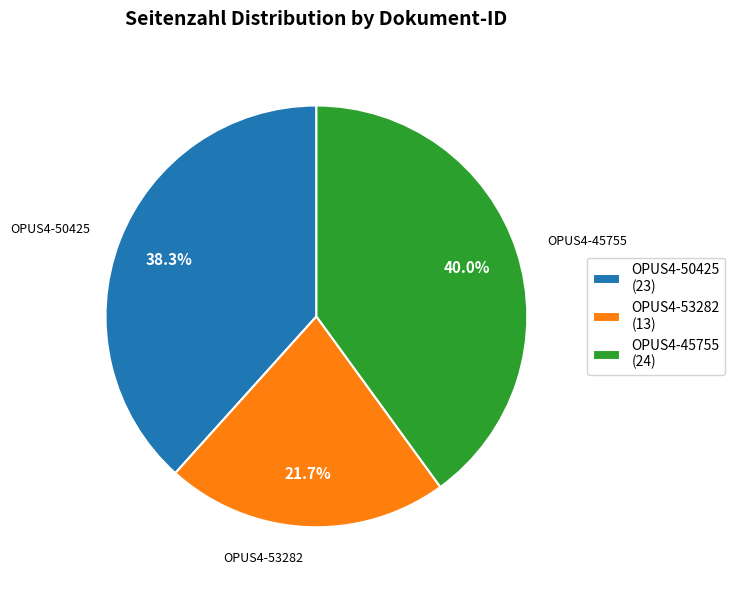

How many slices are in this pie chart?

3